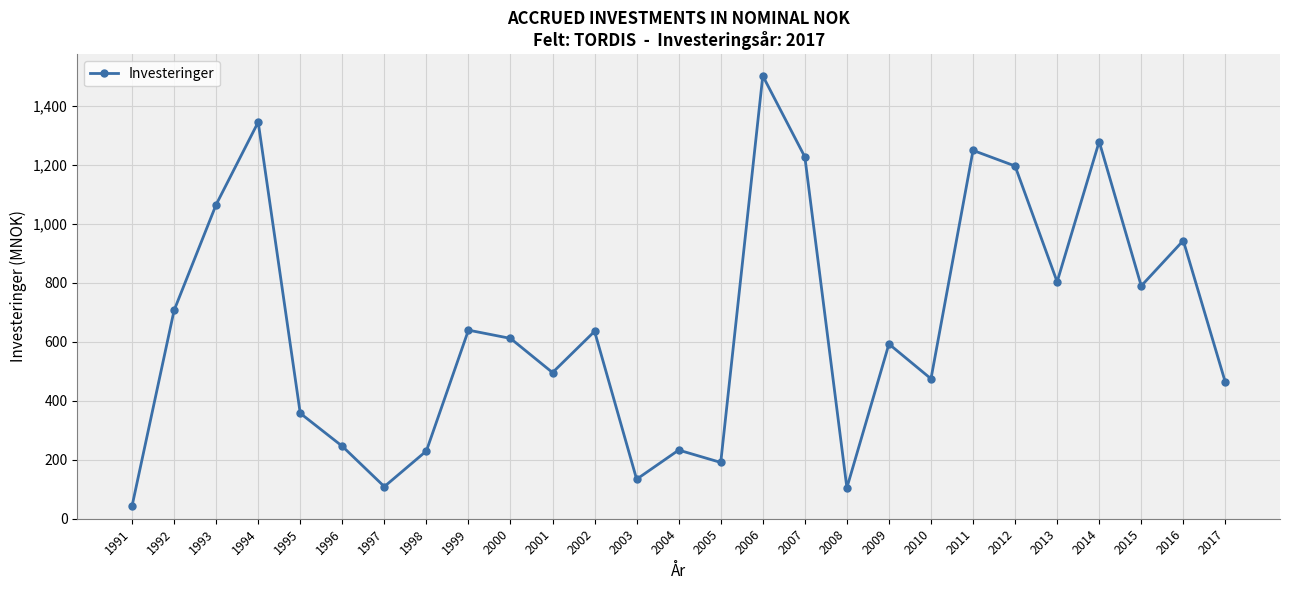

Where is the first local minimum?

1997